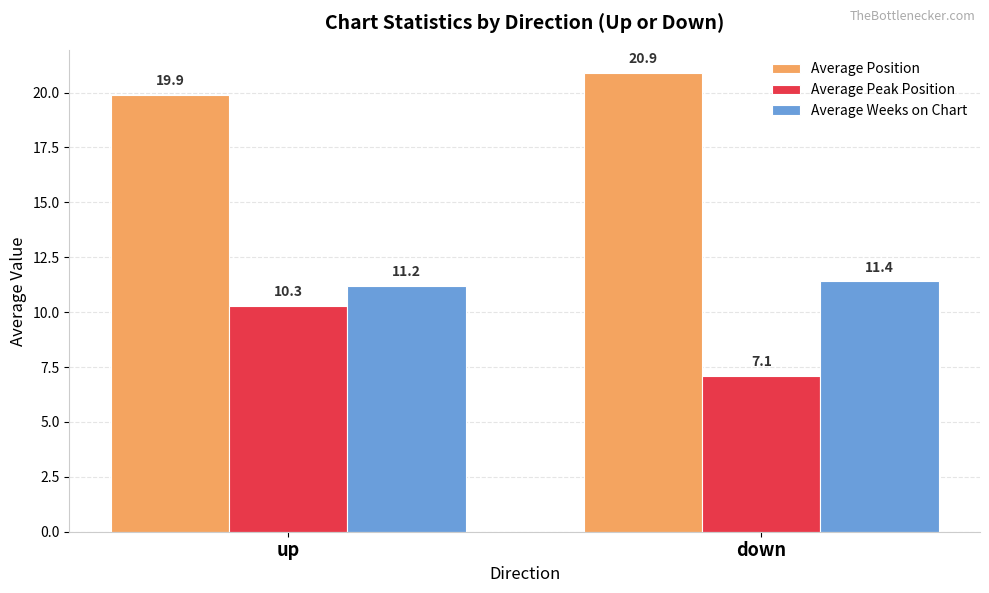

What is the sum of the Average Position values at down and up?

40.8